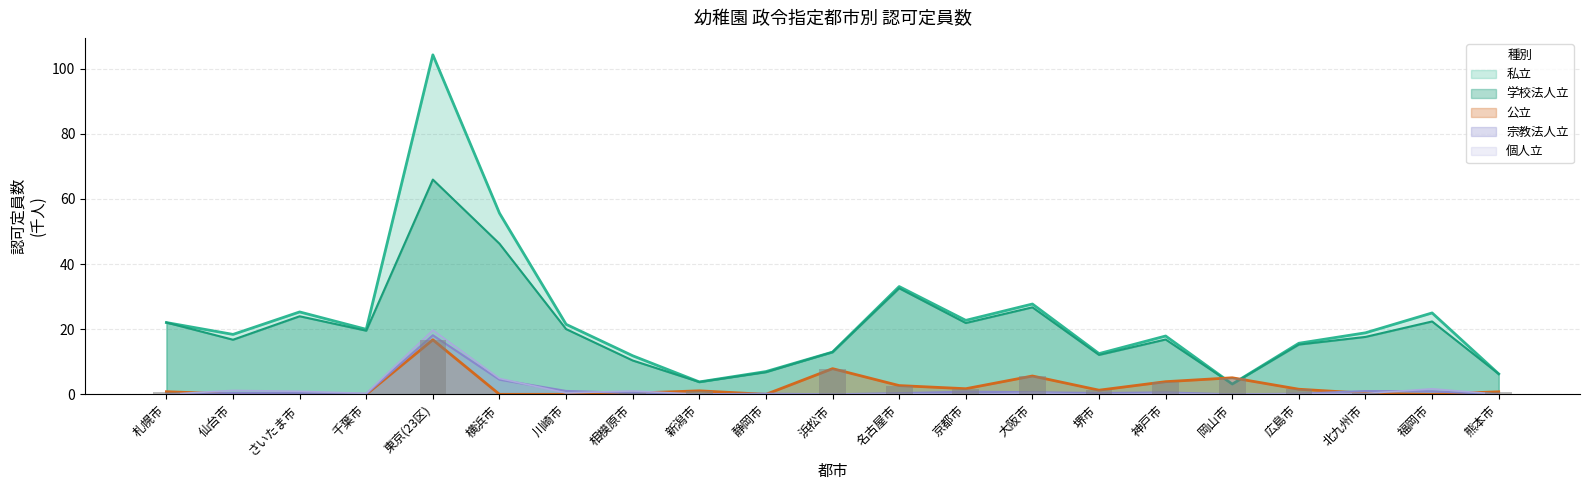

What is the average value of the 個人立 series?

1.5